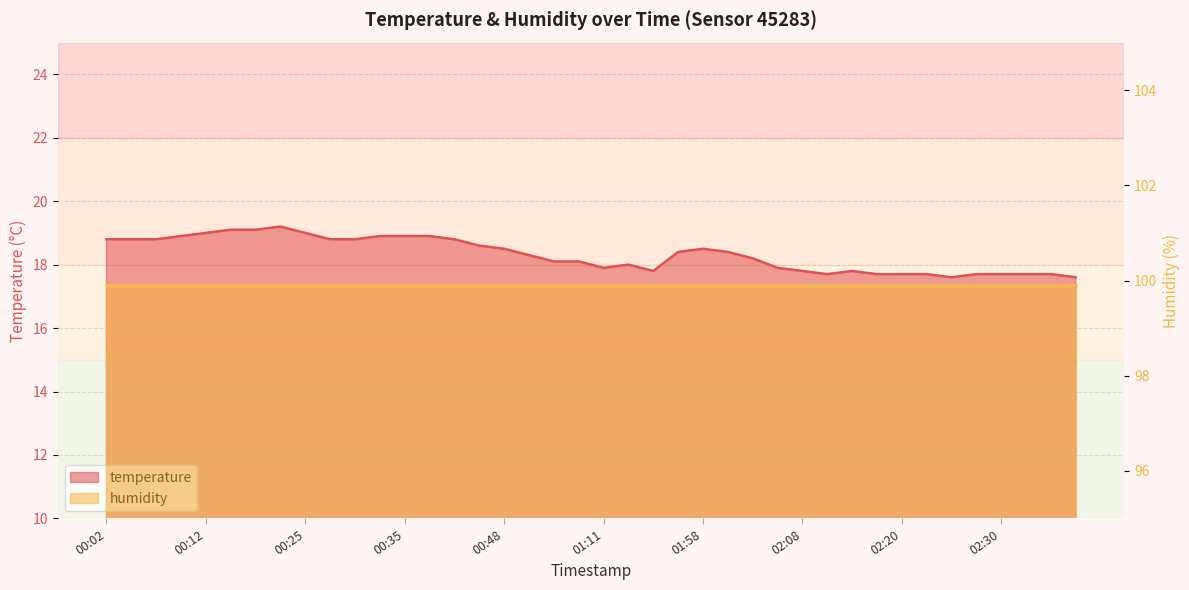

Which category has the highest value across all series?

00:22